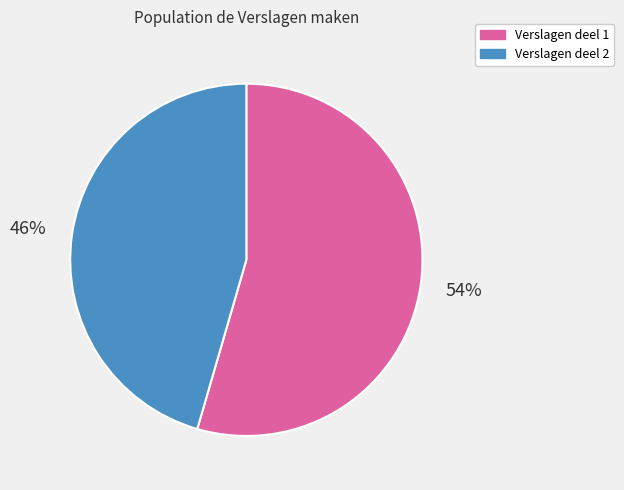

To the nearest percent, what is the average slice percentage?

50%